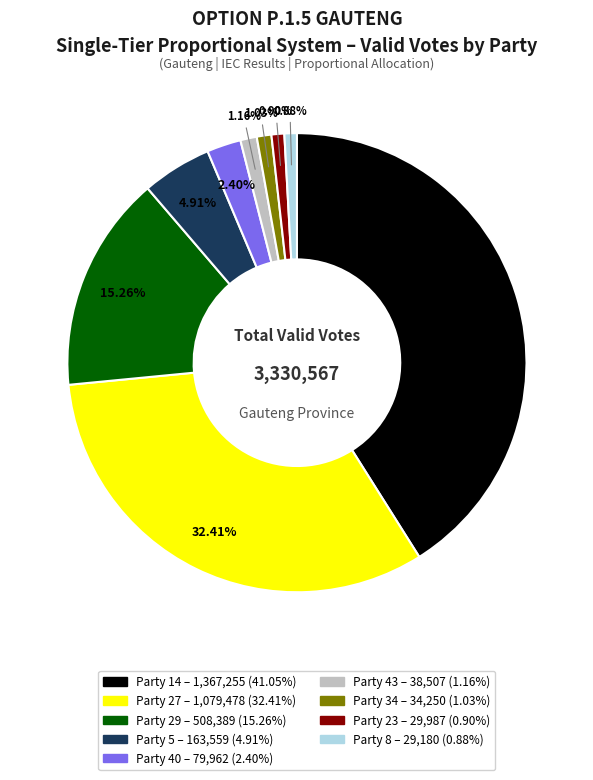

How many slices are in this pie chart?

9